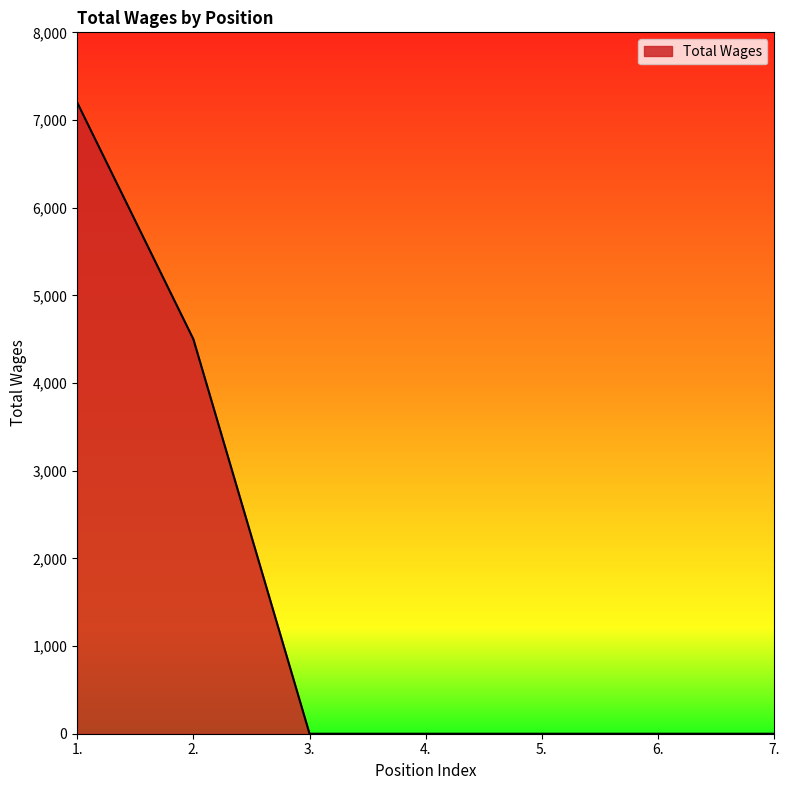

How many lines are shown in the chart?

1